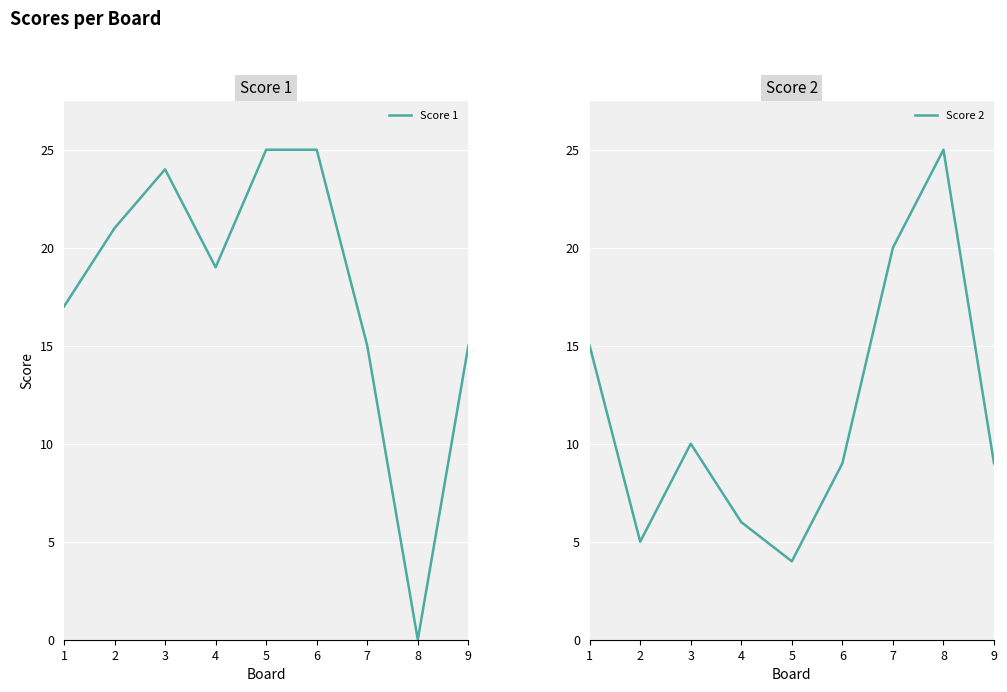

Which series ends up on top after the final intersection of Score 2 and Score 1?

Score 1